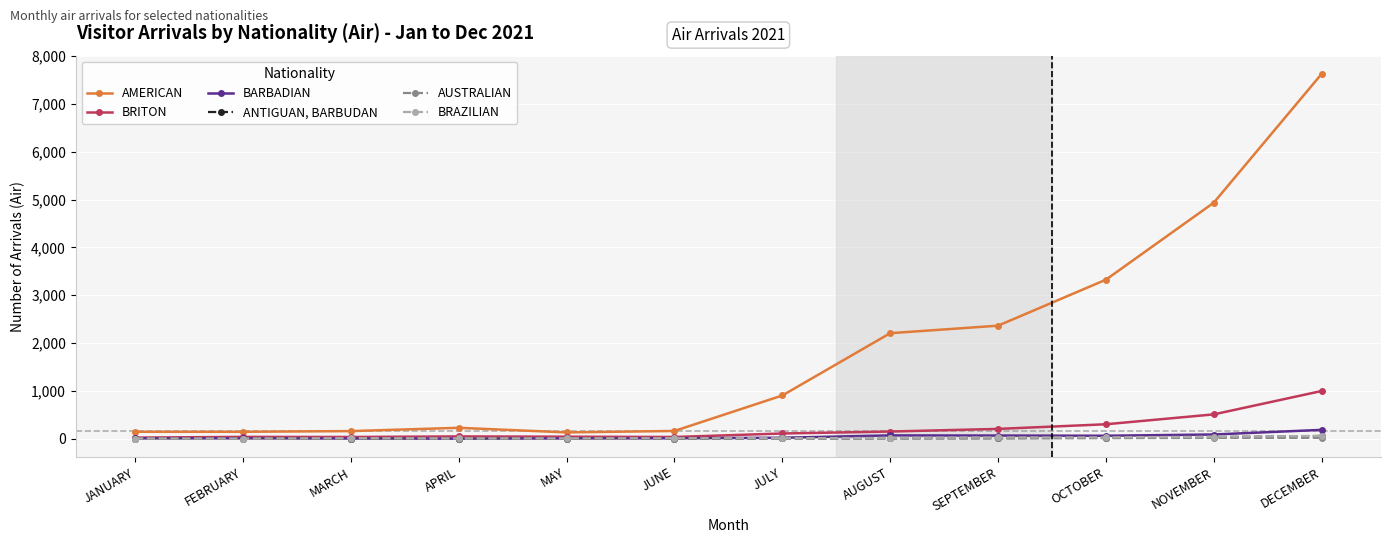

At which label is BRITON closest to 509?

NOVEMBER